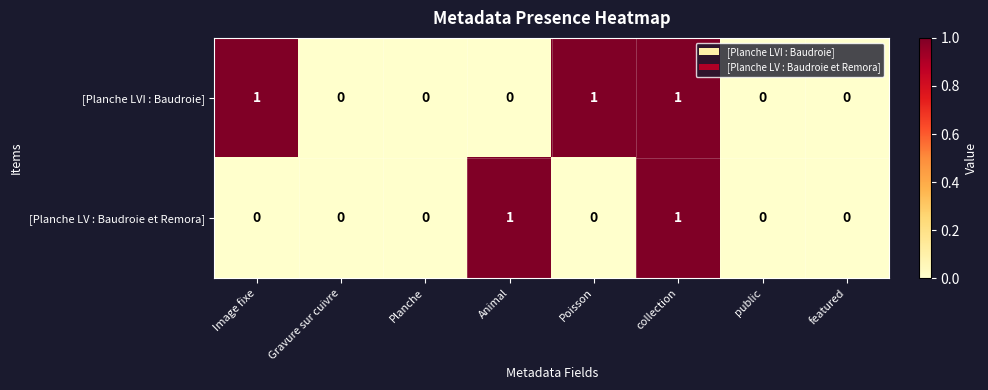

At which category is the sum across all series the highest?

collection